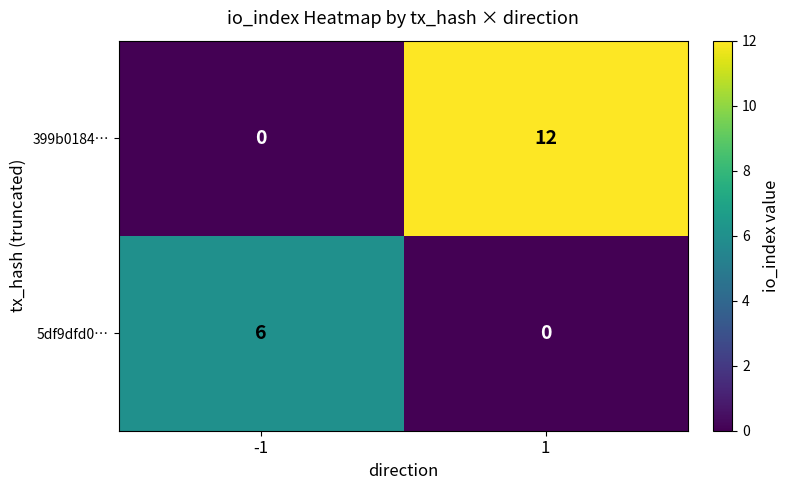

The 399b0184… series shows 8 at -1. True or false?

False